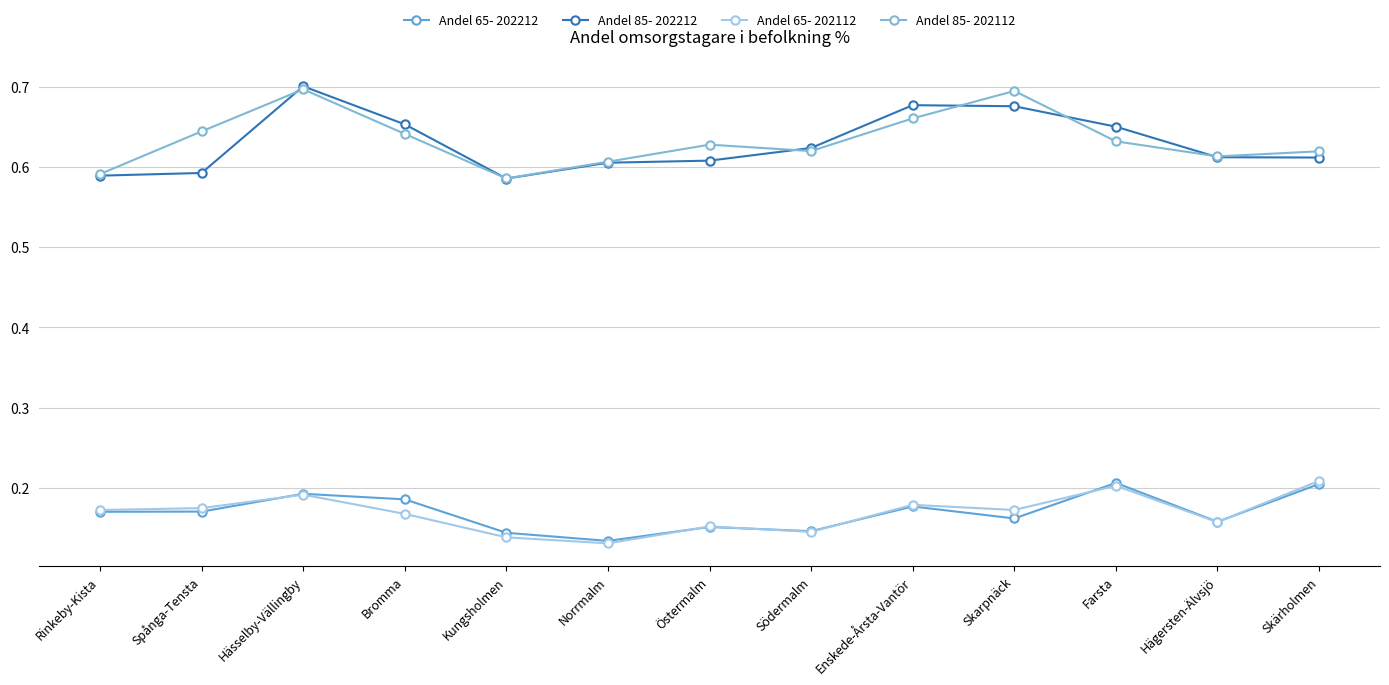

Which series changed the most between Hägersten-Älvsjö and Skärholmen?

Andel 65- 202112